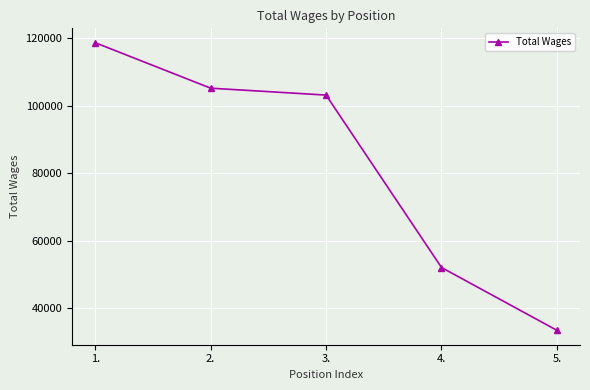

Which label corresponds to the largest value in the chart?

1.